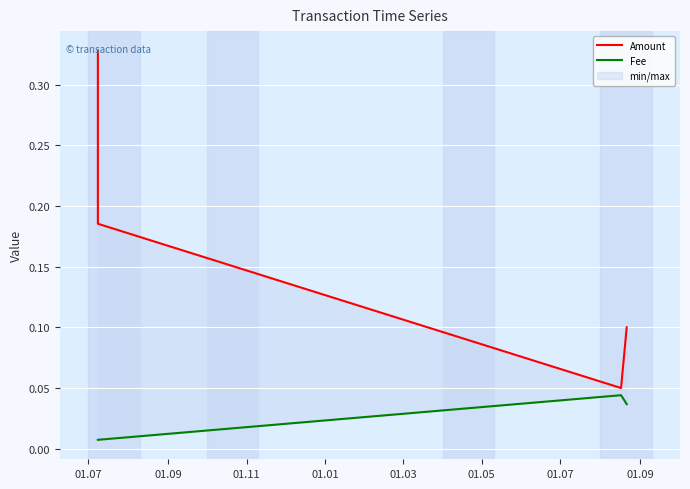

What are all the series names shown in the legend?

Amount, Fee